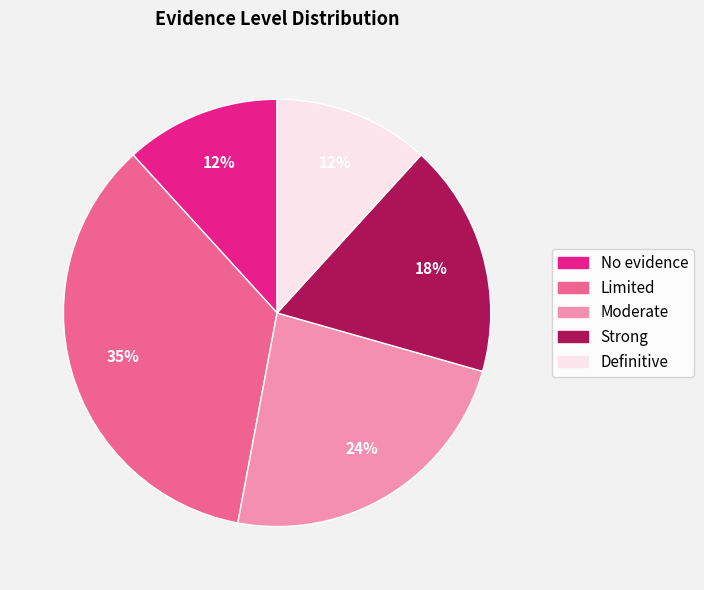

To the nearest percent, what is the average slice percentage?

20%